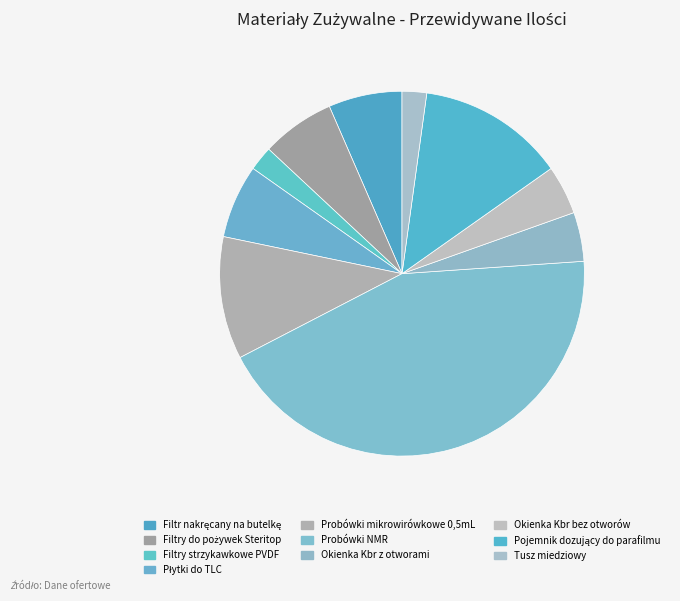

To the nearest percent, what is the difference between the Okienka Kbr z otworami and Filtr nakręcany na butelkę slice percentages?

2%